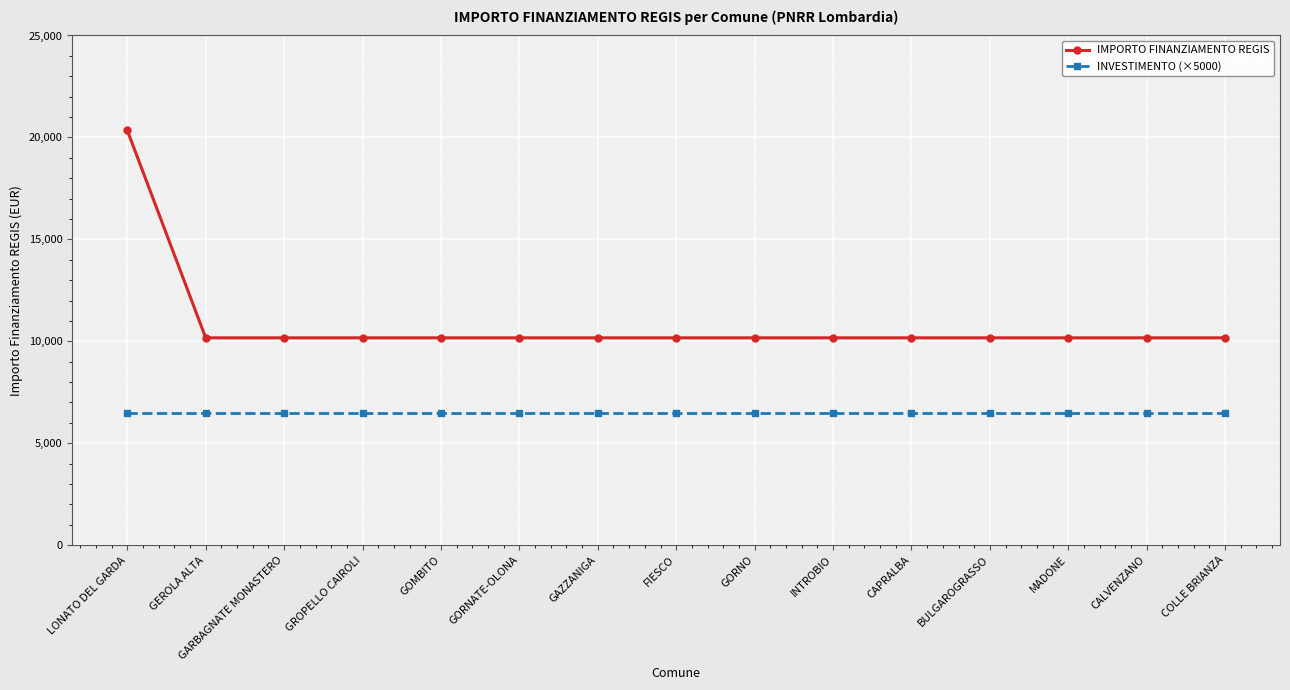

What is the smallest value displayed?

6500